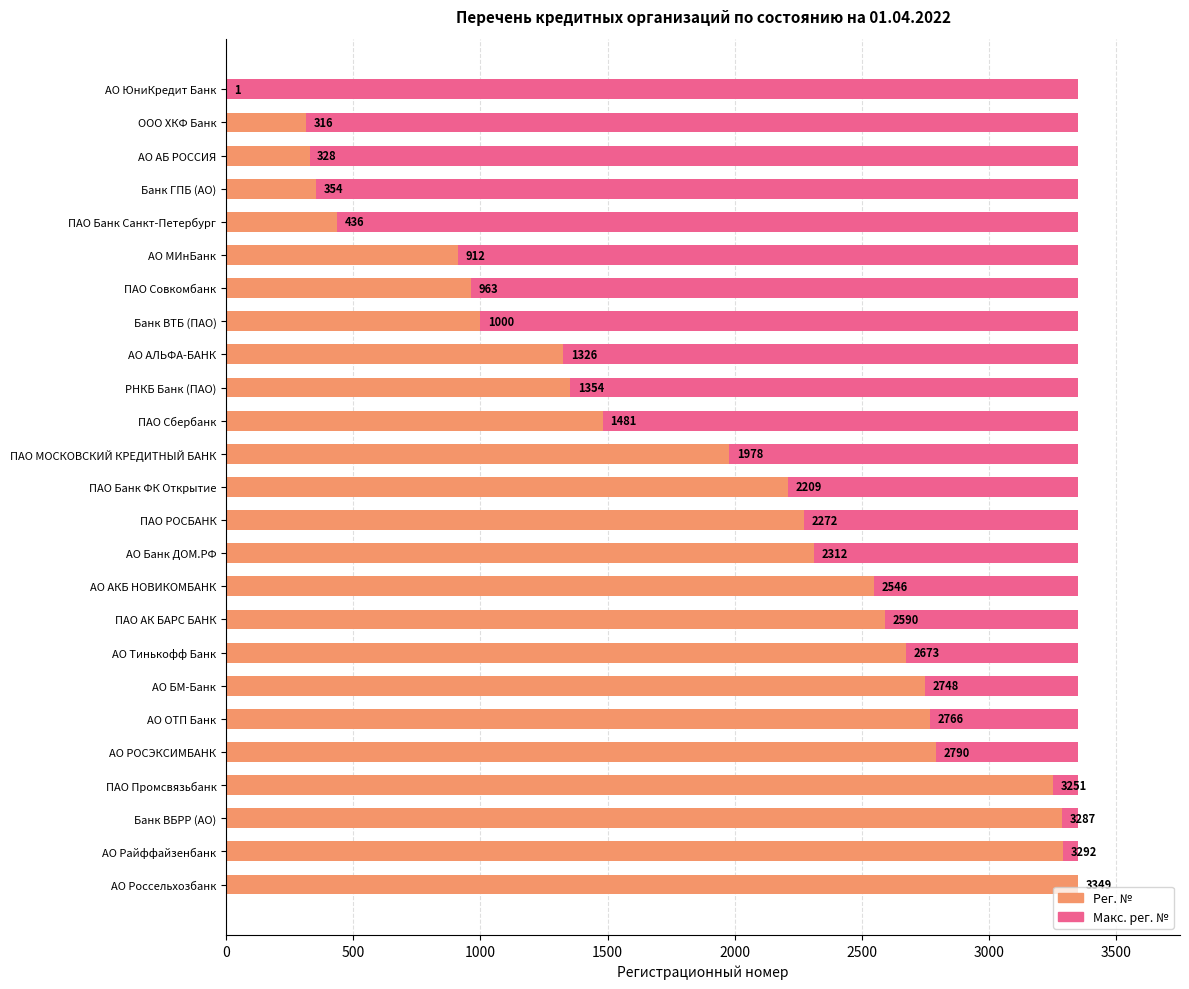

Reading left to right, what are all the values shown in this chart?

1	316	328	354	436	912	963	1000	1326	1354	1481	1978	2209	2272	2312	2546	2590	2673	2748	2766	2790	3251	3287	3292	3349